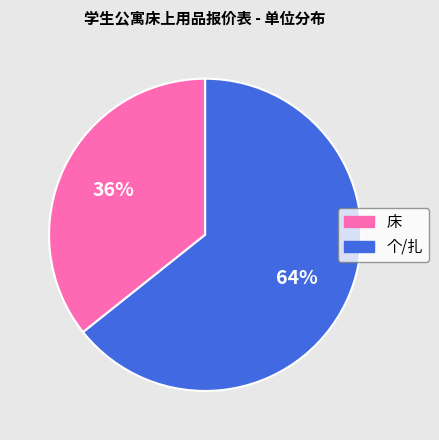

Is the sum of 床 and 个/扎 greater than half?

Yes